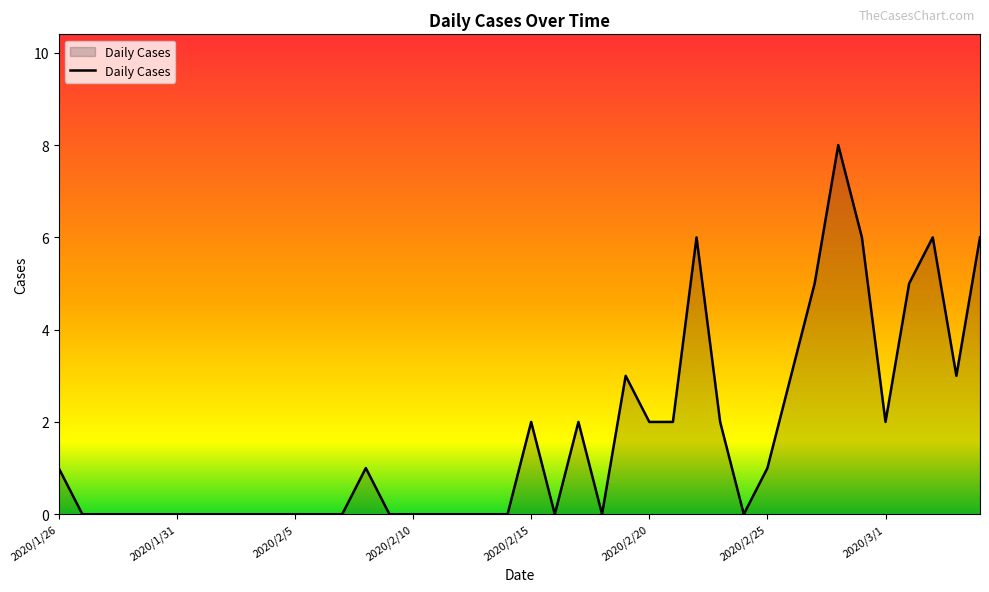

What is the difference between the maximum and minimum values?

8